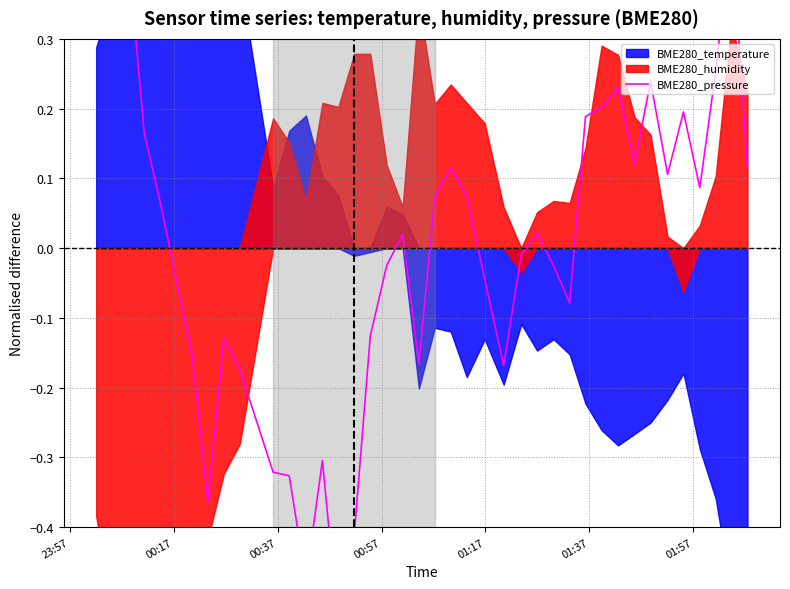

What is the difference between the maximum and minimum values?

1.0